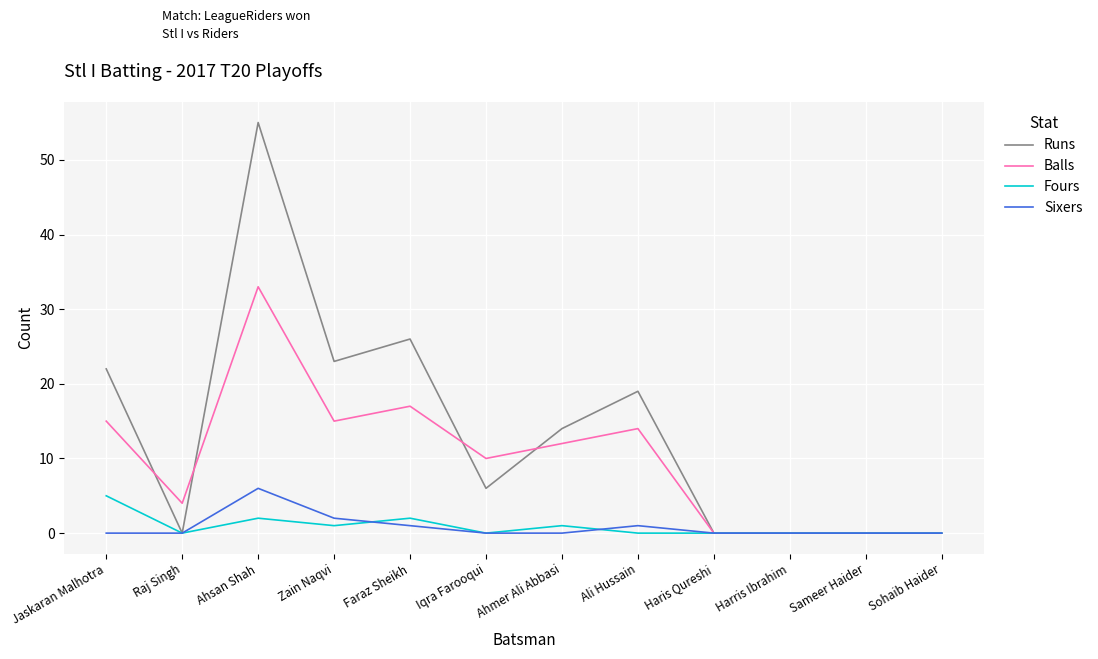

Reading right to left, what are all the values shown in this chart?

Runs: 0	0	0	0	19	14	6	26	23	55	0	22
Balls: 0	0	0	0	14	12	10	17	15	33	4	15
Fours: 0	0	0	0	0	1	0	2	1	2	0	5
Sixers: 0	0	0	0	1	0	0	1	2	6	0	0